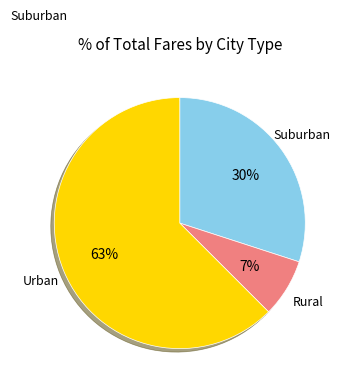

Does any single category account for the majority?

Yes